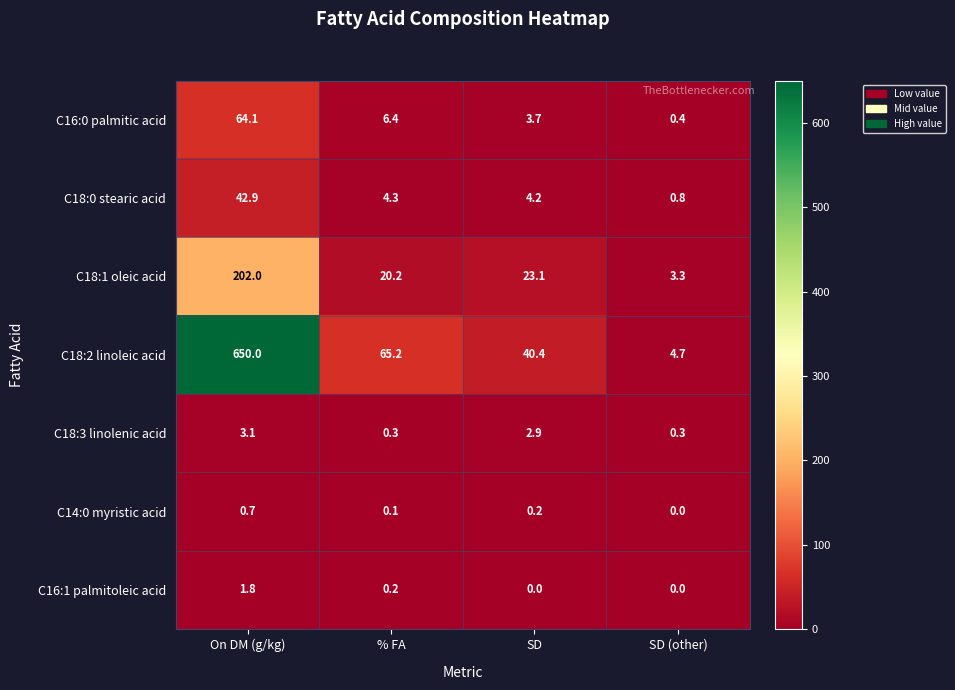

True or false: C18:0 stearic acid has a value of 4.3 at % FA.

True